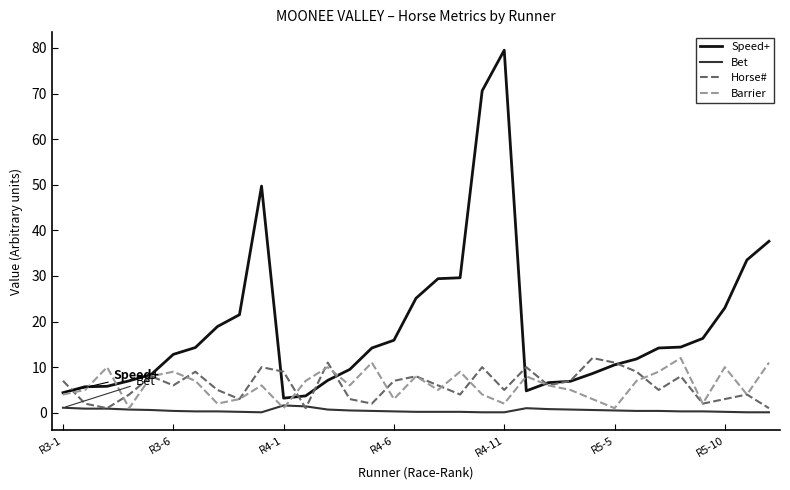

What is the lowest value of the Horse# series?

1.0